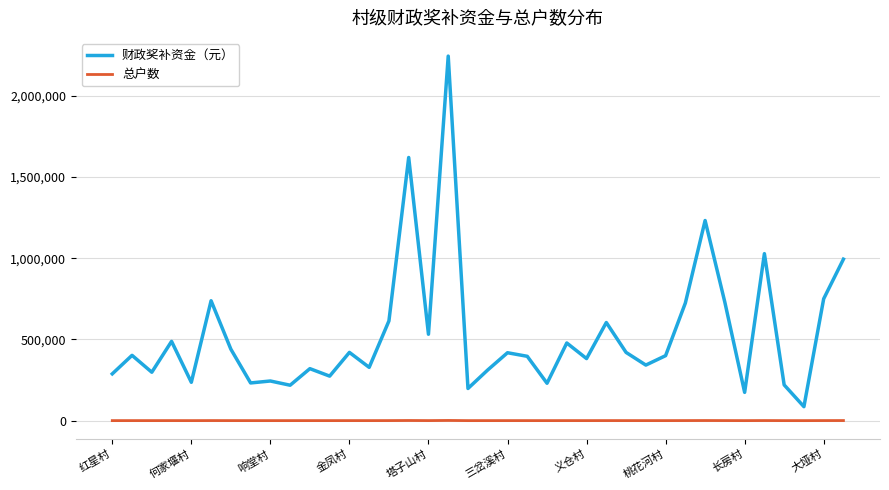

What is the sum of all 财政奖补资金（元） values?

20052000